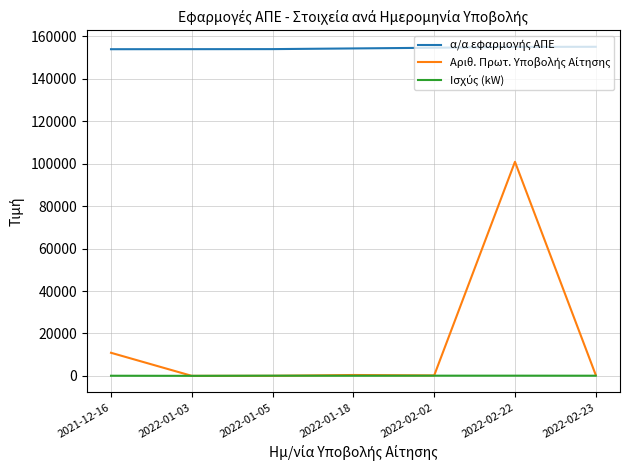

What is the spread (max minus min) of values at 2021-12-16?

153890.7